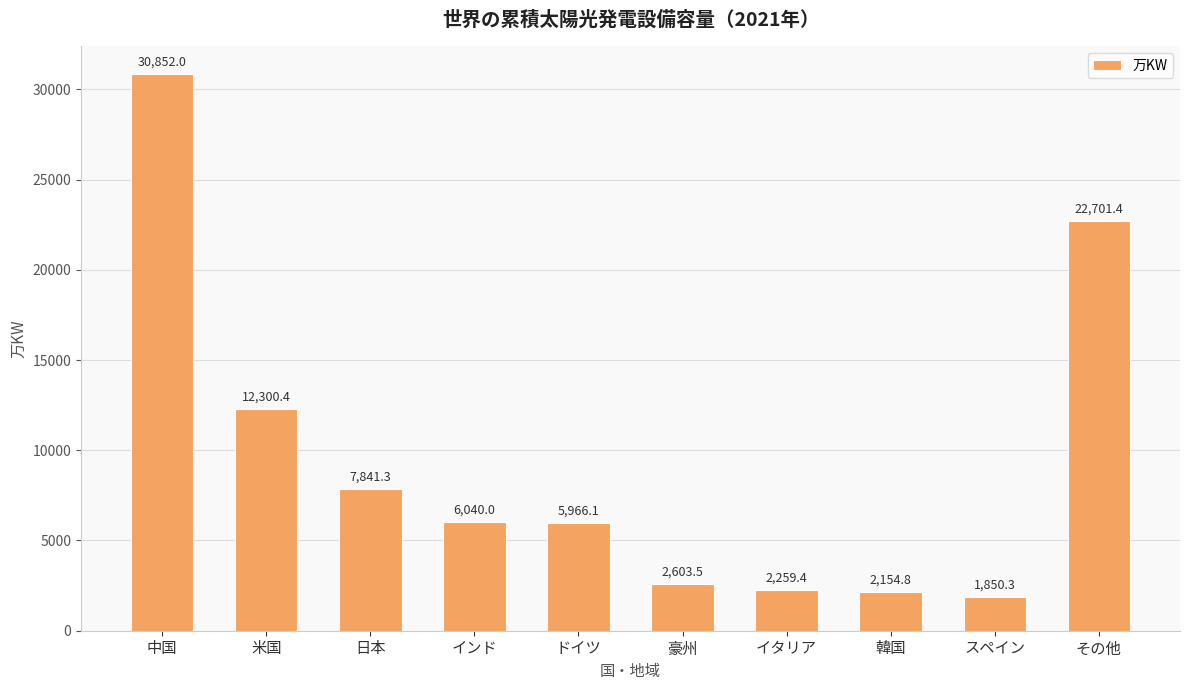

Are the bars horizontal?

No